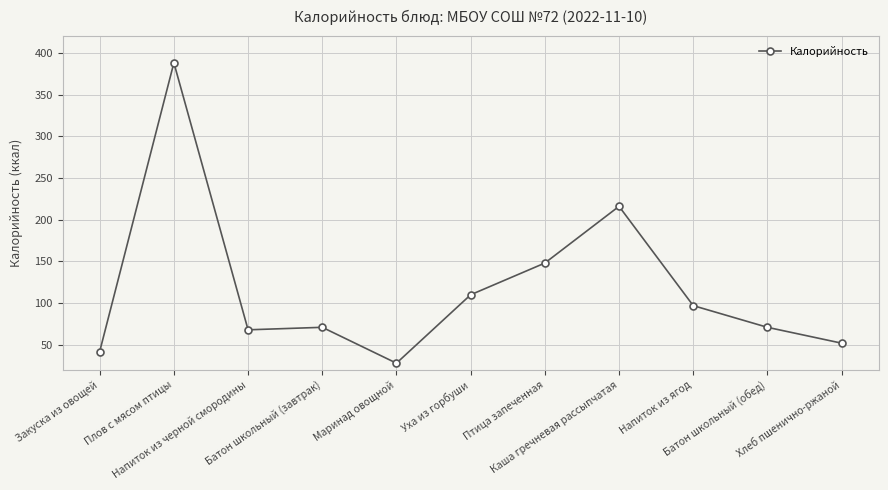

What is the average value?

117